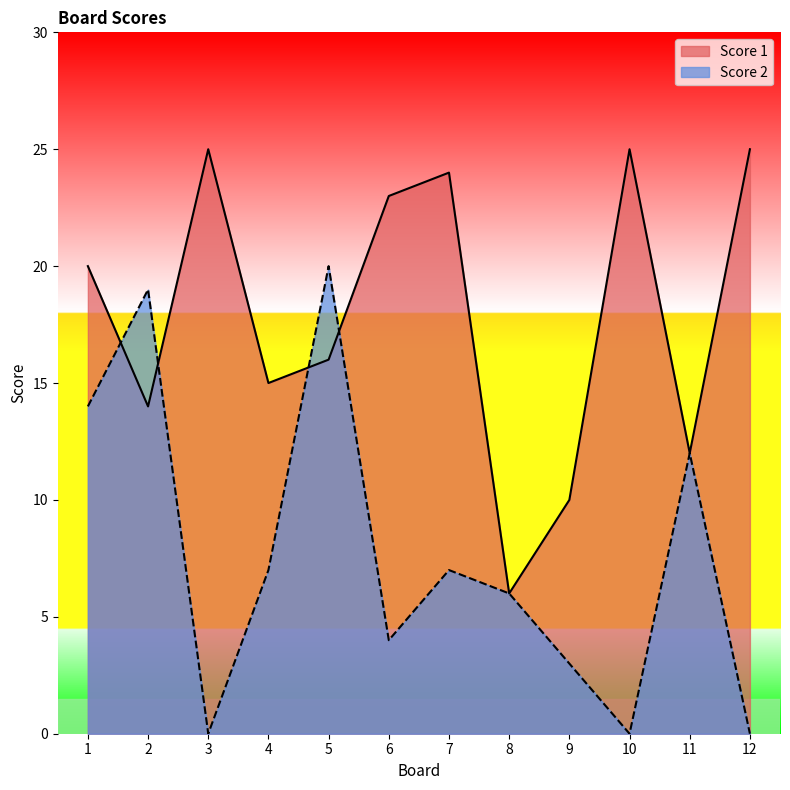

True or false: Score 1 and Score 2 cross at least once.

True